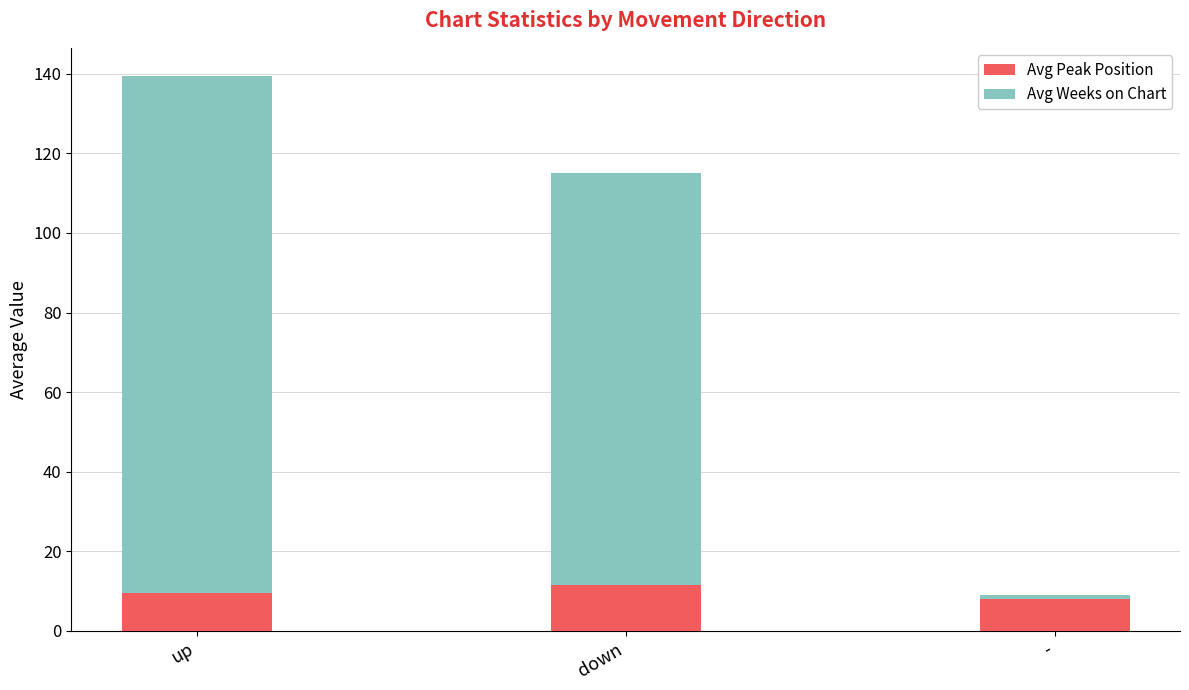

At which category is the sum across all series the highest?

up